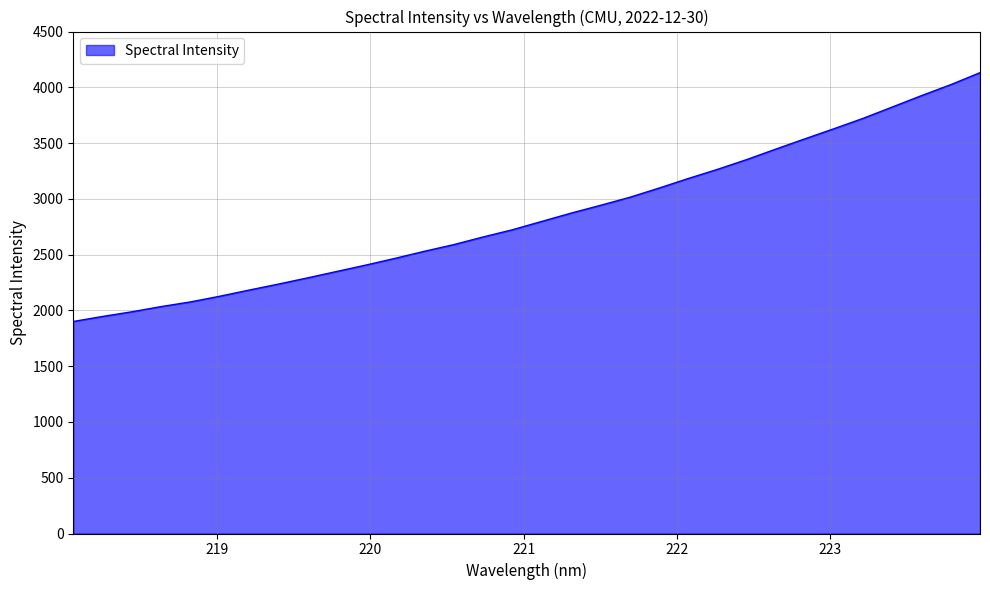

What is the difference between the maximum and minimum values?

2230.5